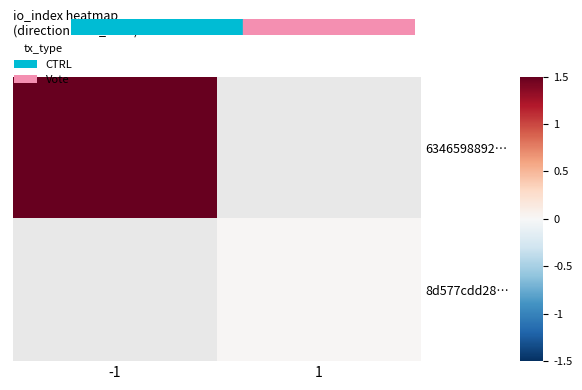

Rank the series by their maximum value, from lowest to highest.

6346598892…, 8d577cdd28…